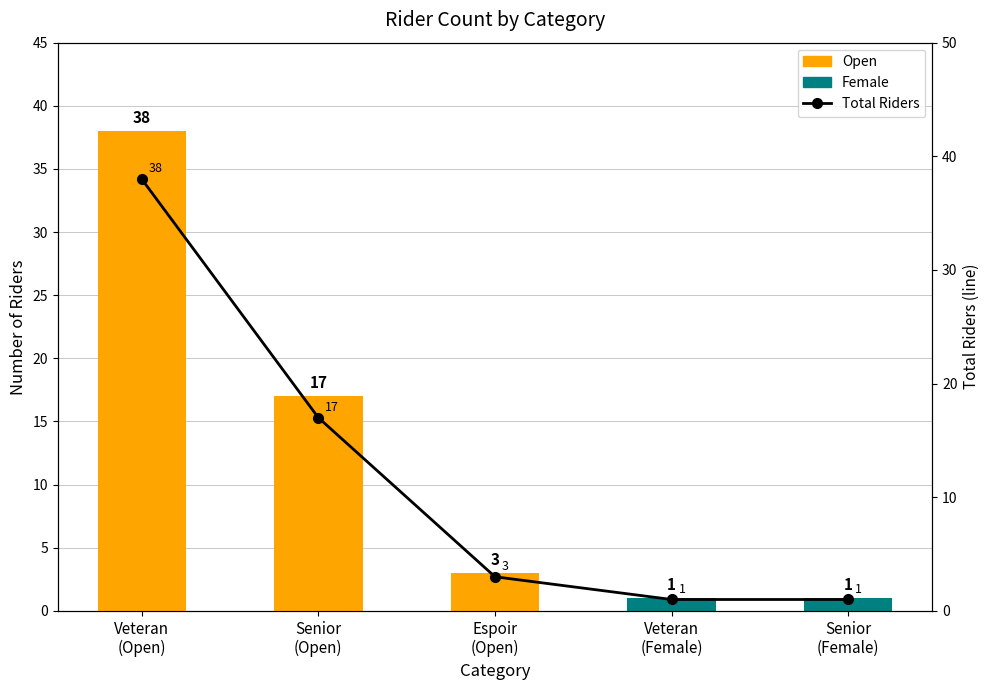

What is the average value of the Open series?

12